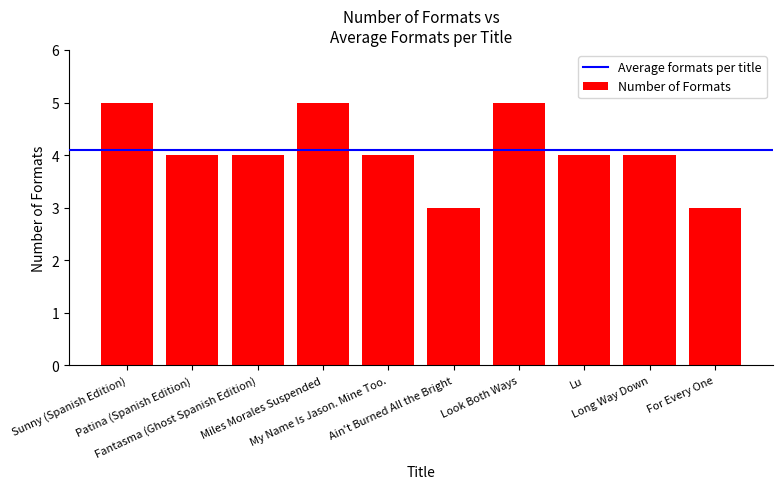

What is the greatest value displayed?

5